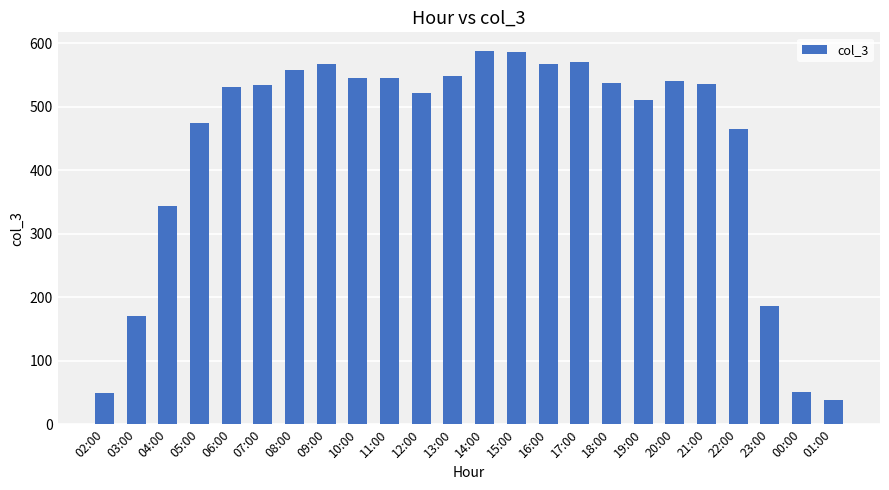

What is the ratio of the value at 20:00 to the value at 15:00?

0.9